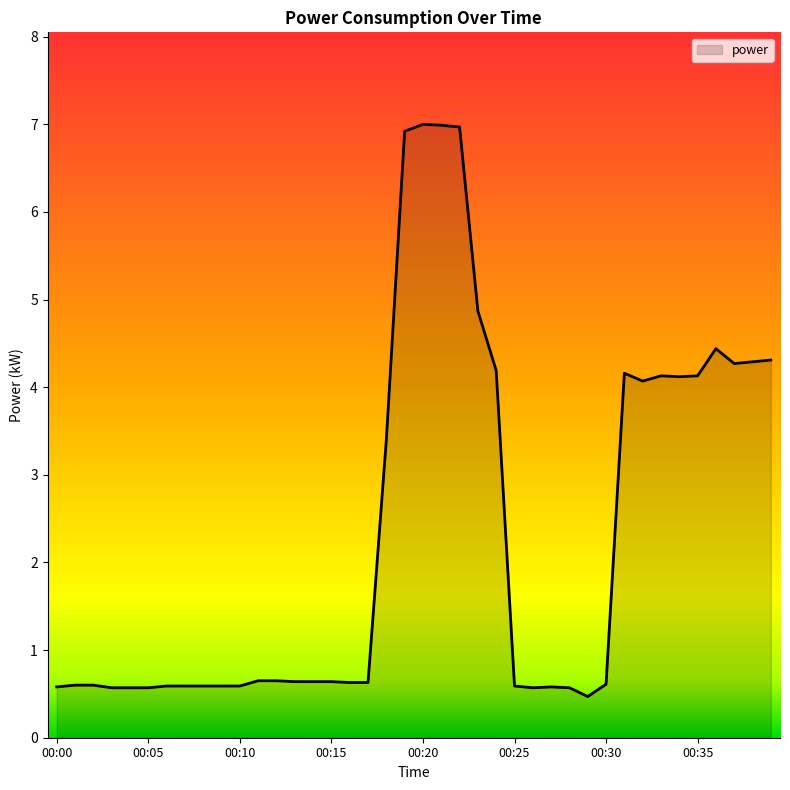

What is the average value?

2.3